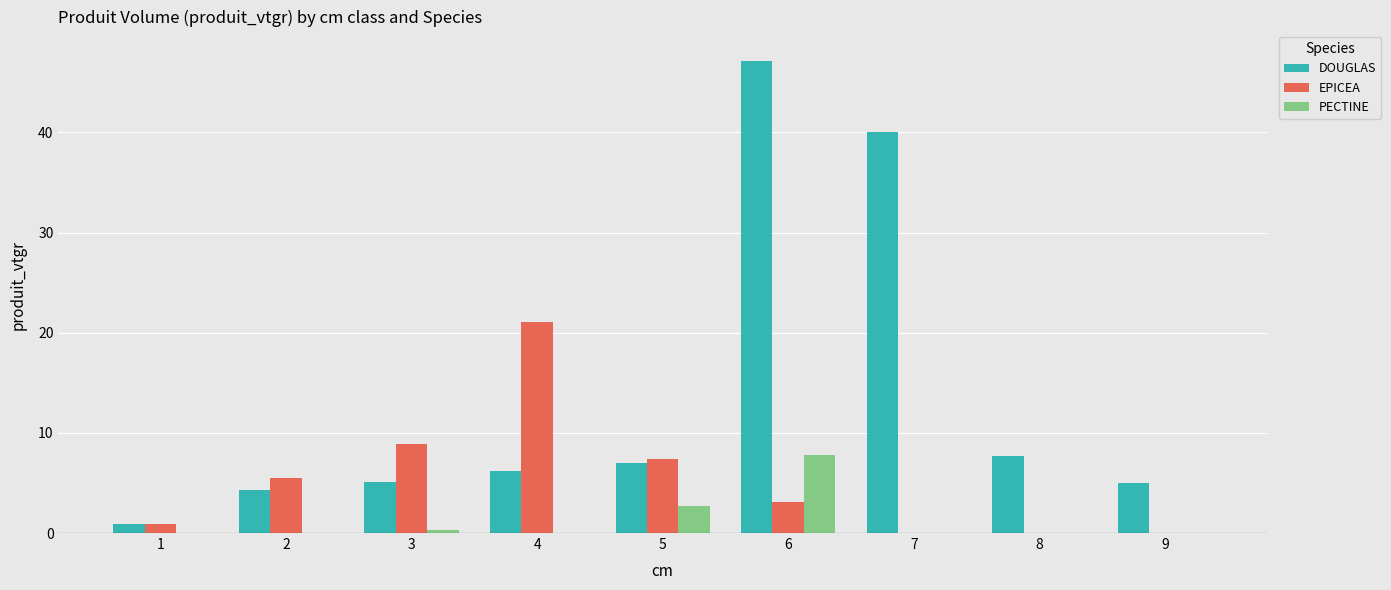

The value of DOUGLAS at 8 is 7.7. True or false?

True